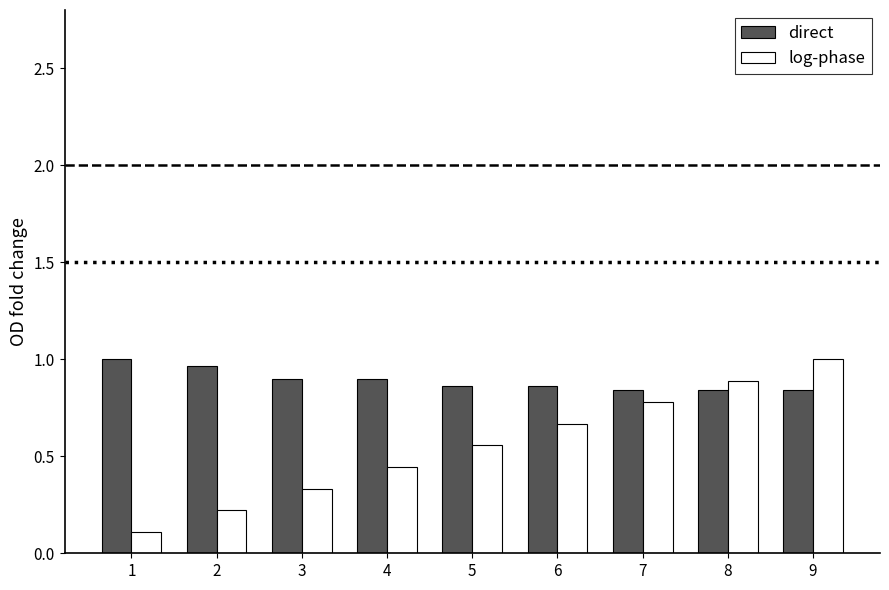

What is the total value across all series at 6?

1.5